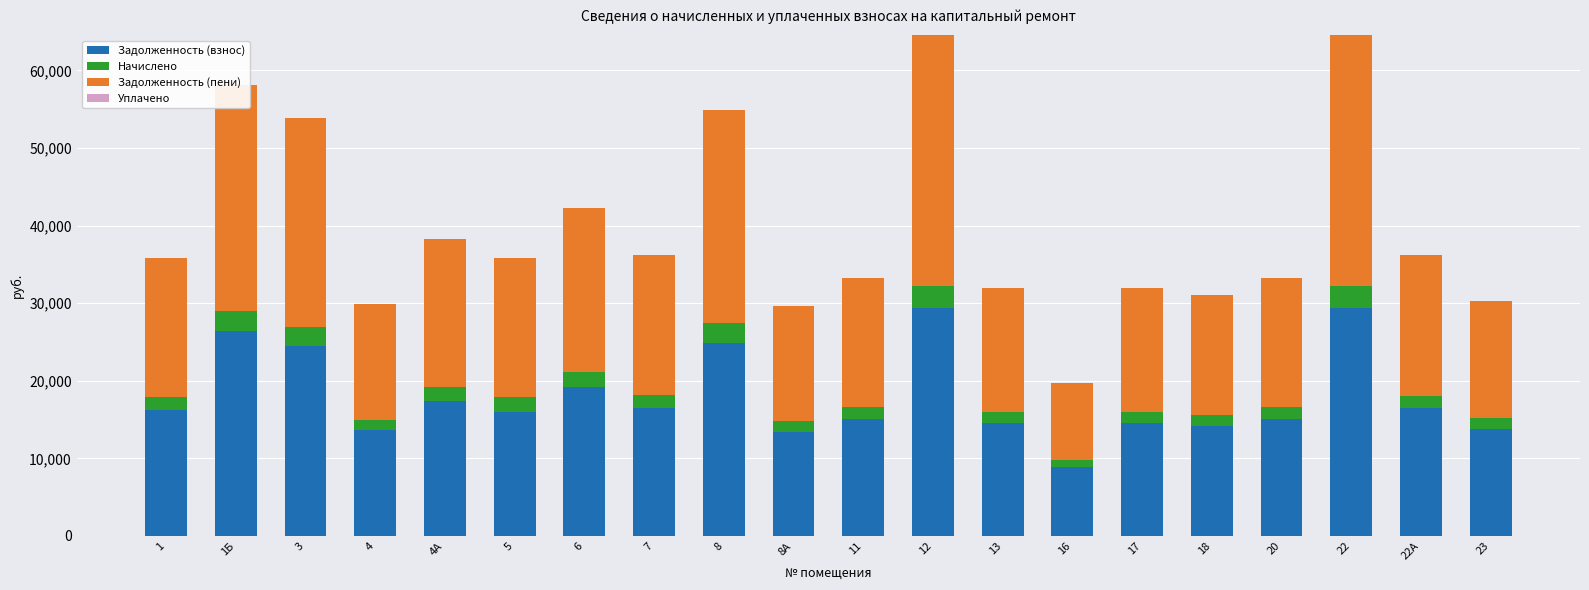

Are the bars horizontal?

No